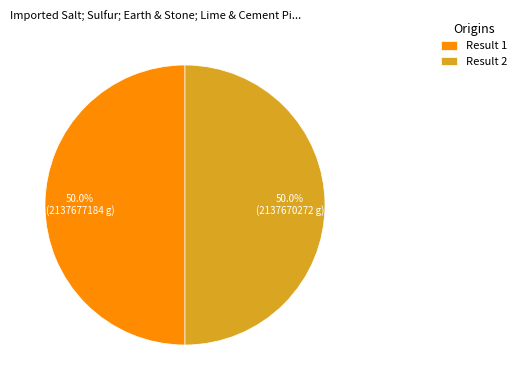

What portion of the pie excludes Result 2?

50.0%